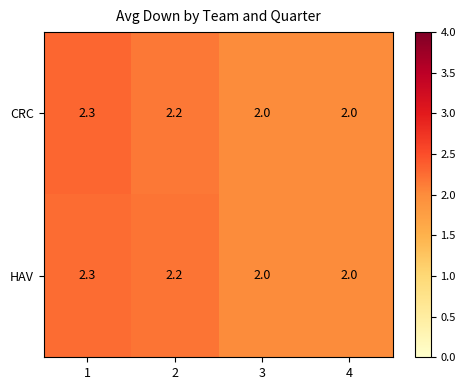

Read the CRC value at 2.

2.2